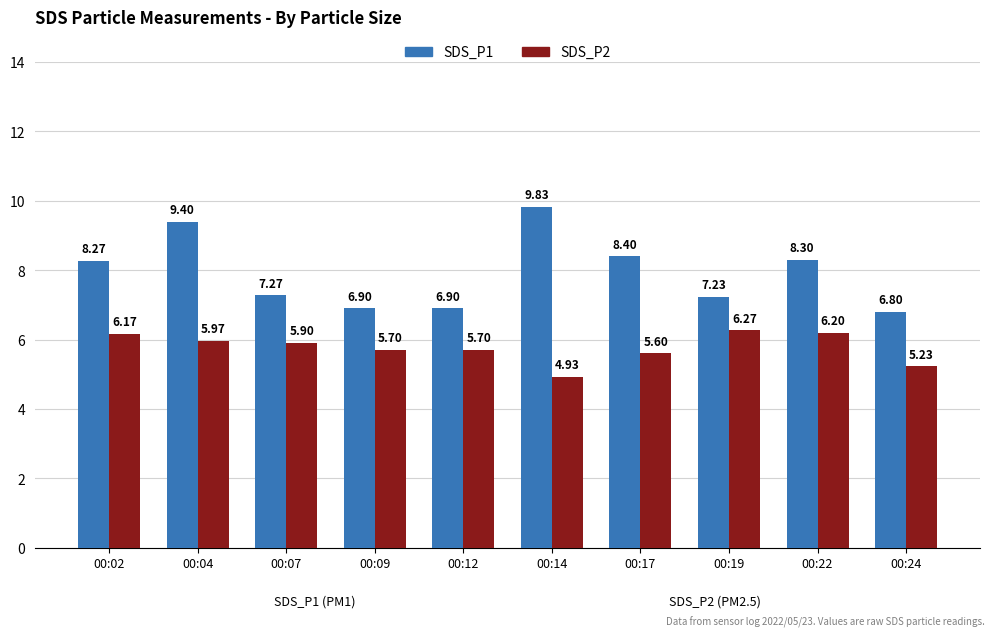

What is the value of the SDS_P1 bar at the 4th from the left?

6.9